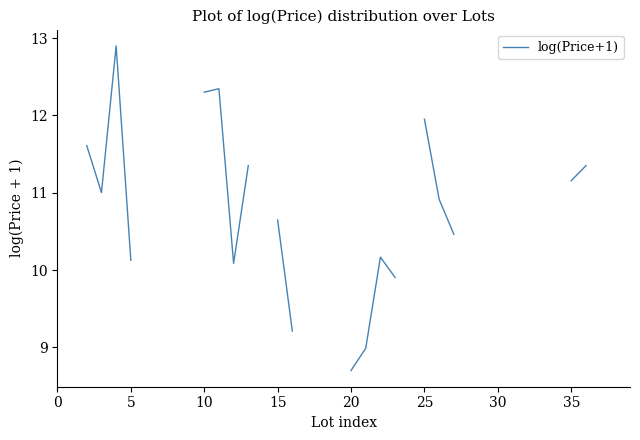

What is the maximum value shown in the chart?

12.9